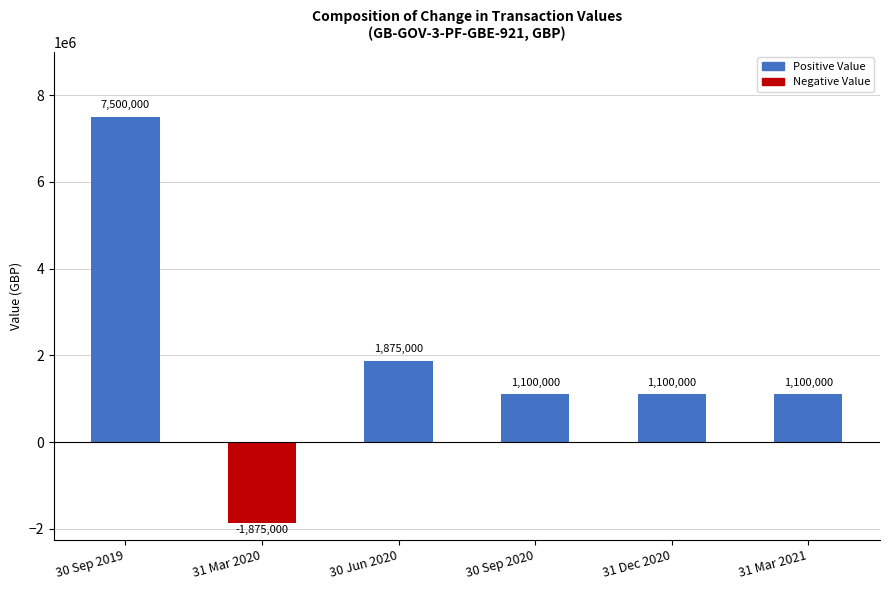

Reading left to right, what are all the values shown in this chart?

7500000	-1875000	1875000	1100000	1100000	1100000